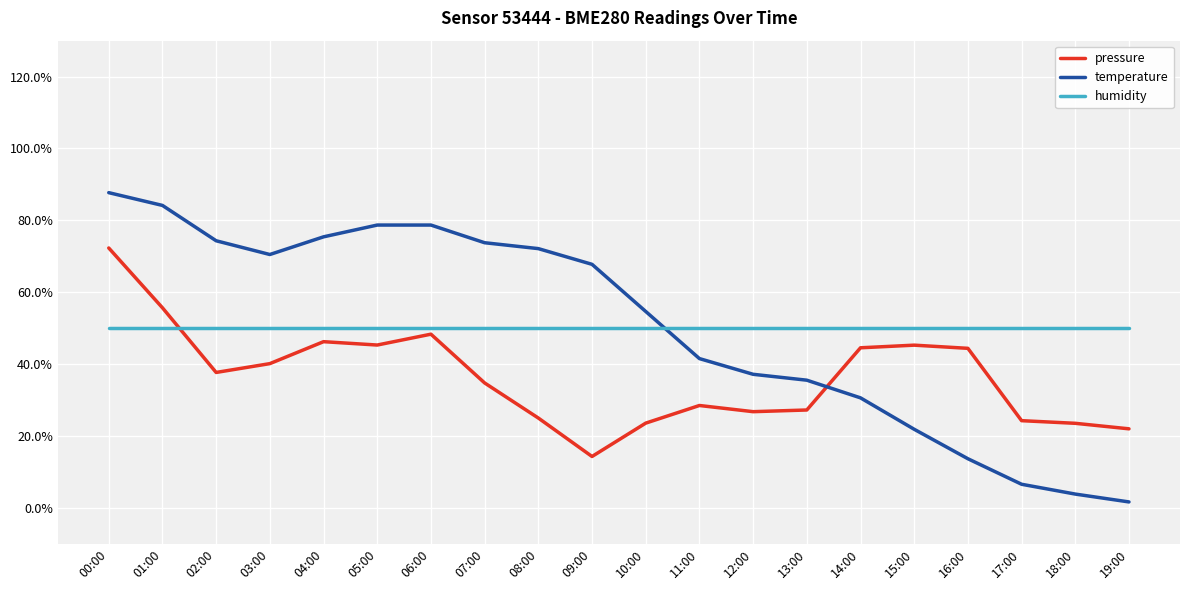

What is the difference between the second highest and second lowest values in the pressure series?

0.3